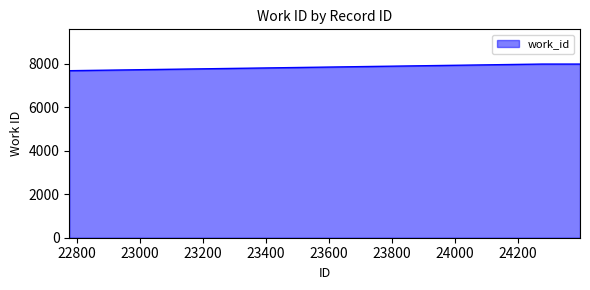

What is the smallest value displayed?

7677